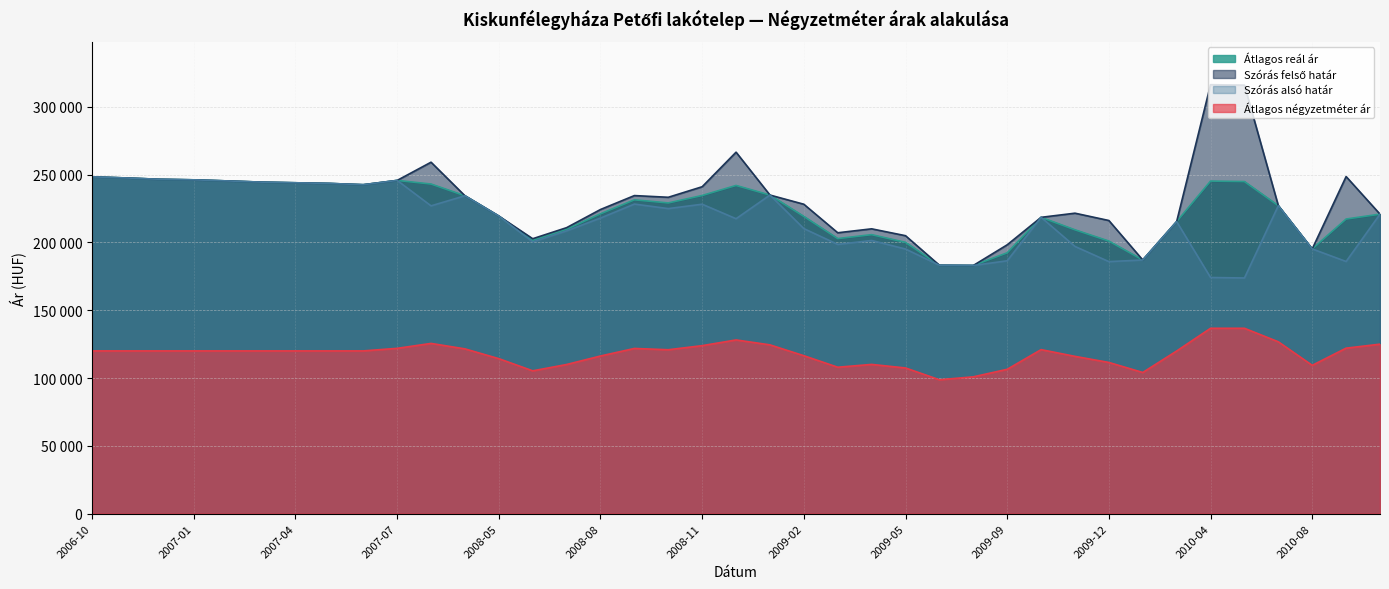

Which series has the largest total across all categories?

Szórás felső határ